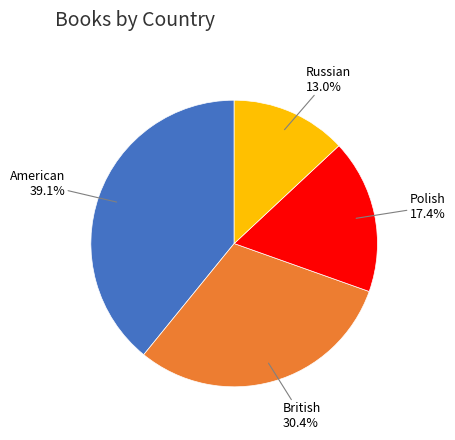

How many segments does this pie chart have?

4